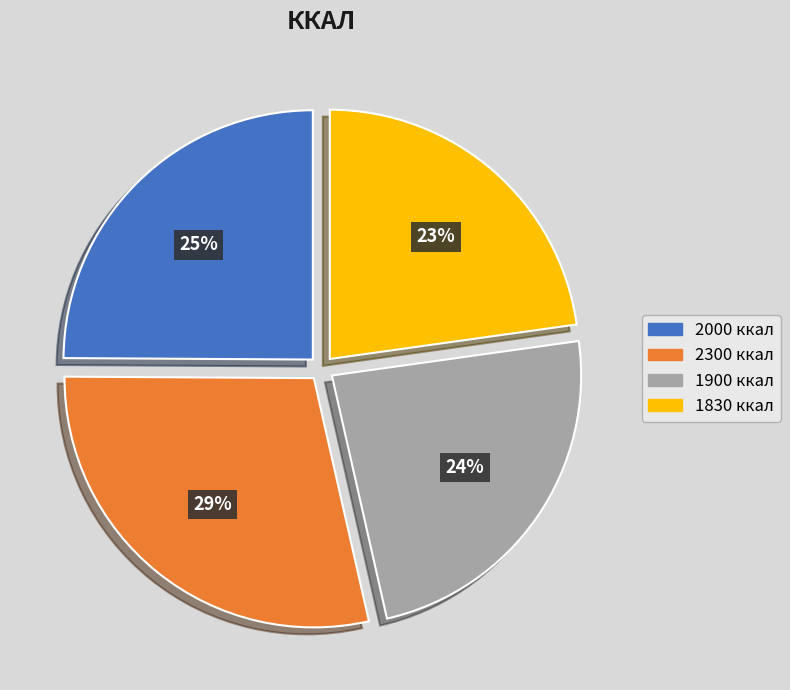

Does any single category account for the majority?

No